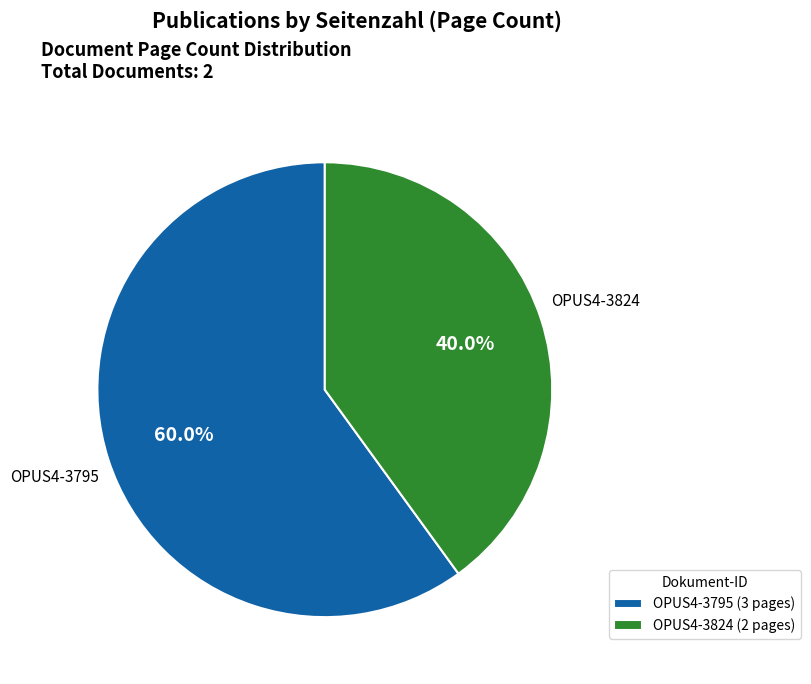

Count the number of slices in the pie.

2